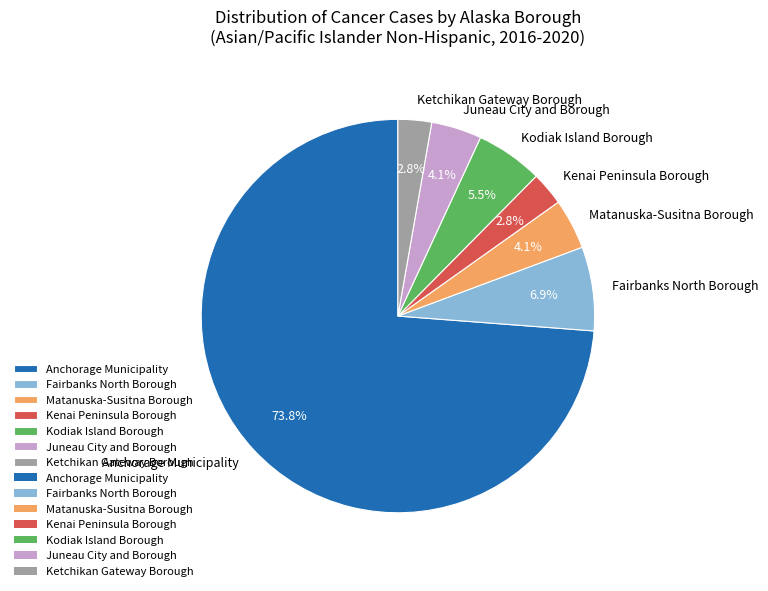

What portion of the pie excludes Anchorage Municipality?

26.2%